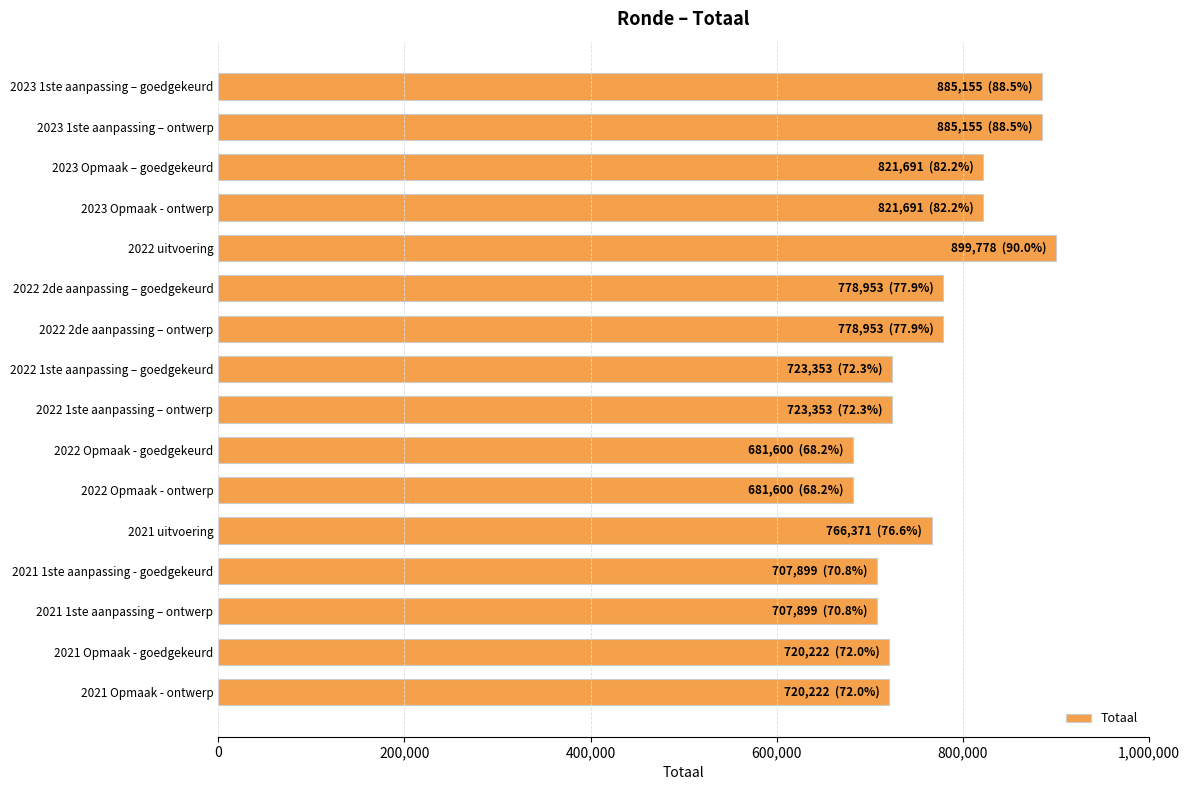

Does the chart contain stacked bars?

No